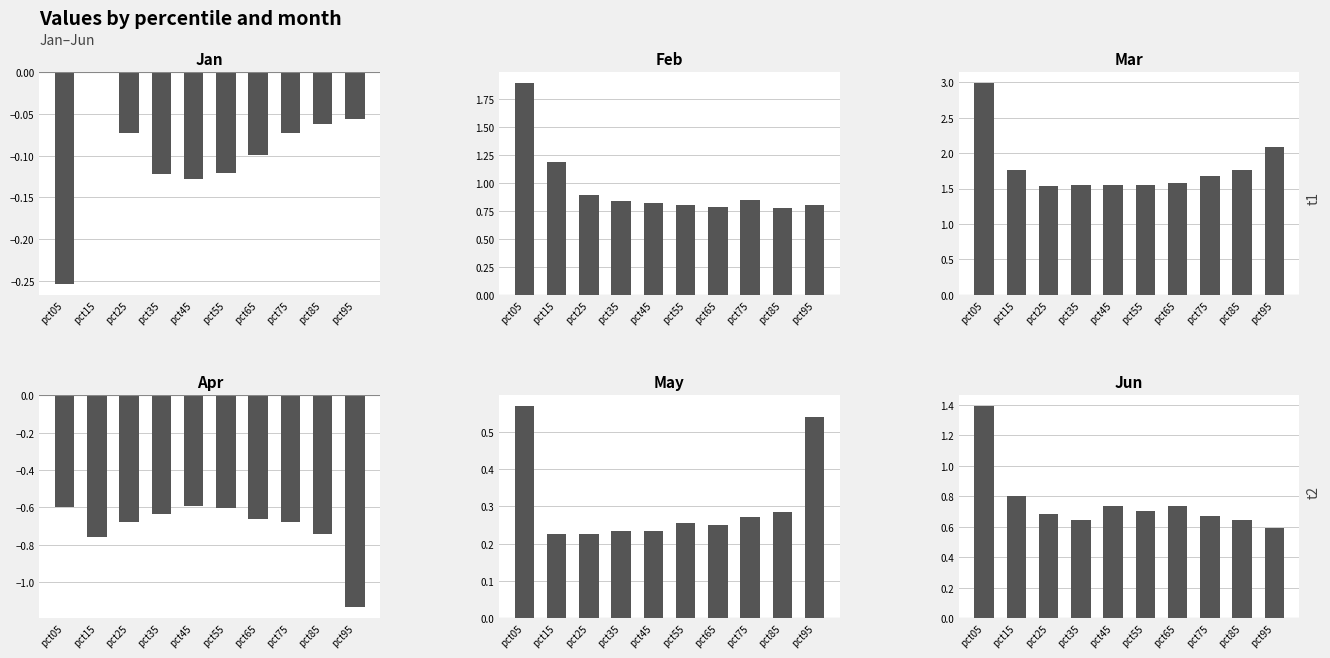

How many categories are shown in the chart?

10